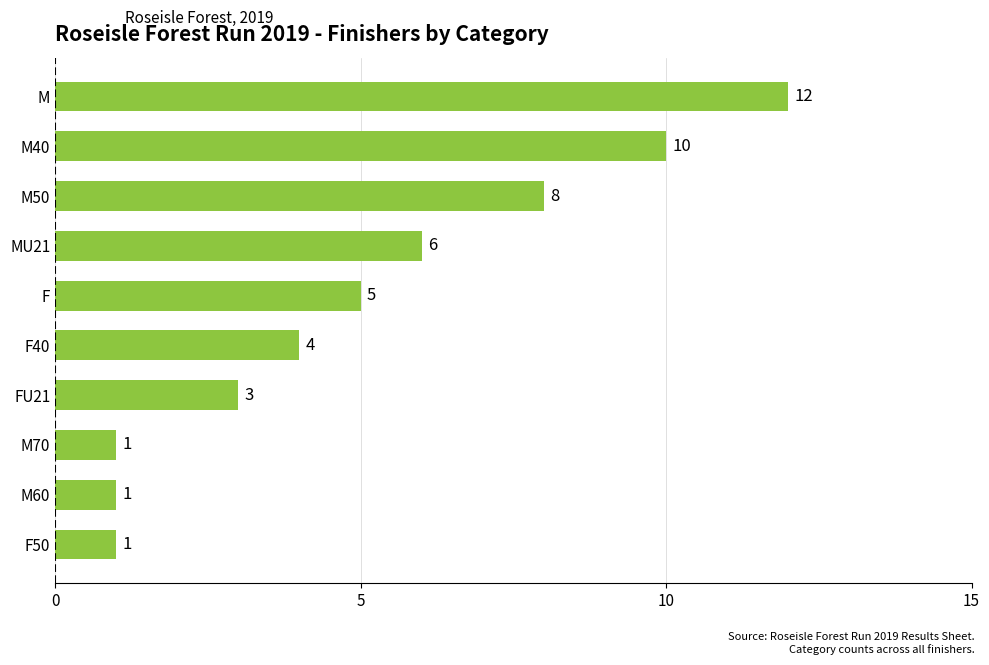

How many bars are there in total?

10